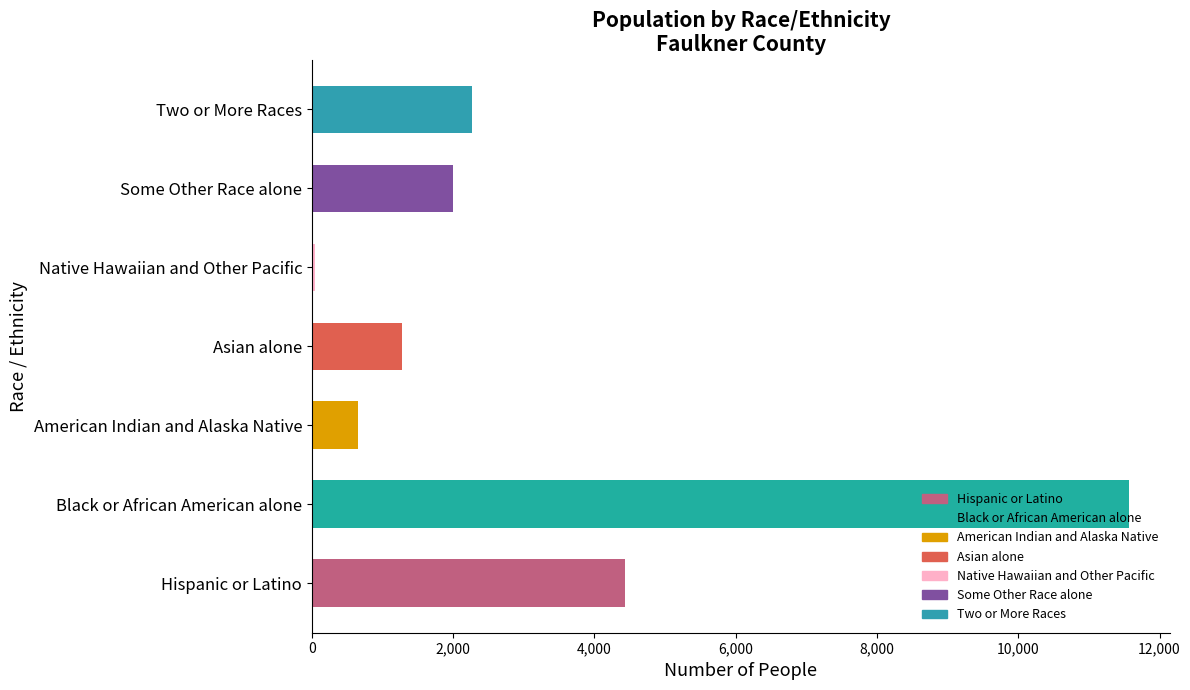

At which category does the chart reach its peak across all series?

Black or African American alone